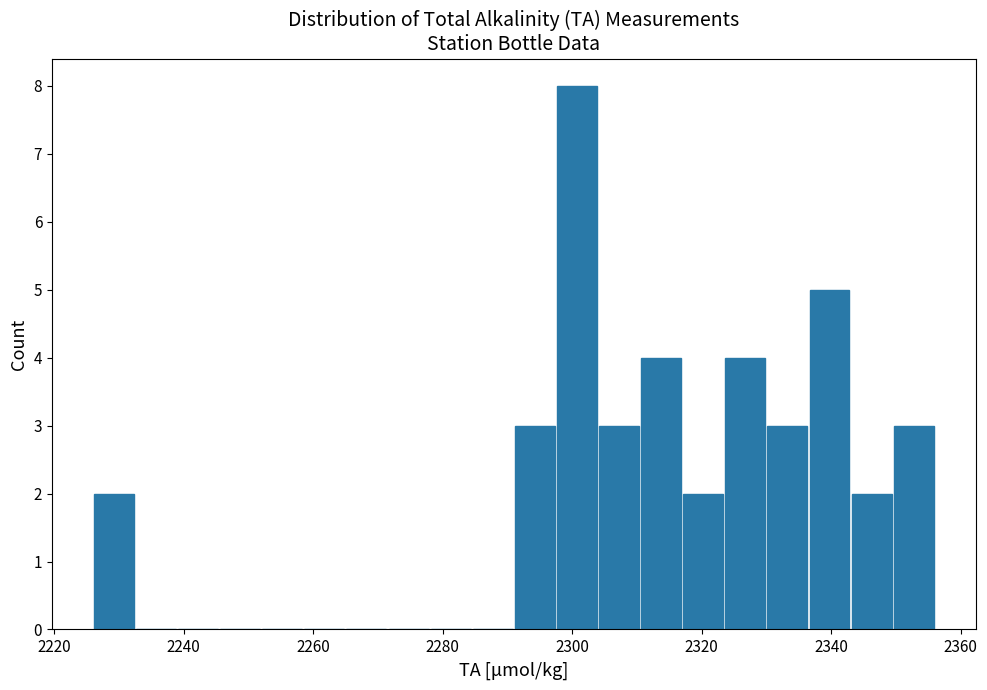

Read against the x-axis, roughly where is the centre of the tallest bar?

2300